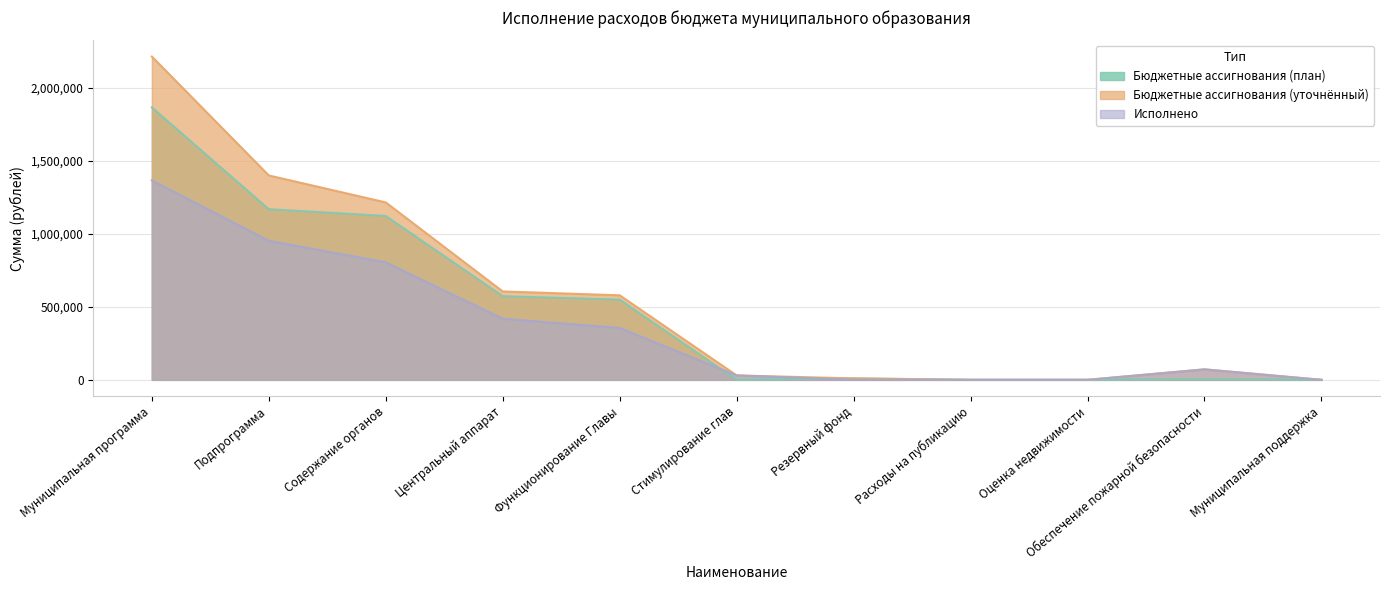

What is the label of the 1st point from the left?

Муниципальная программа